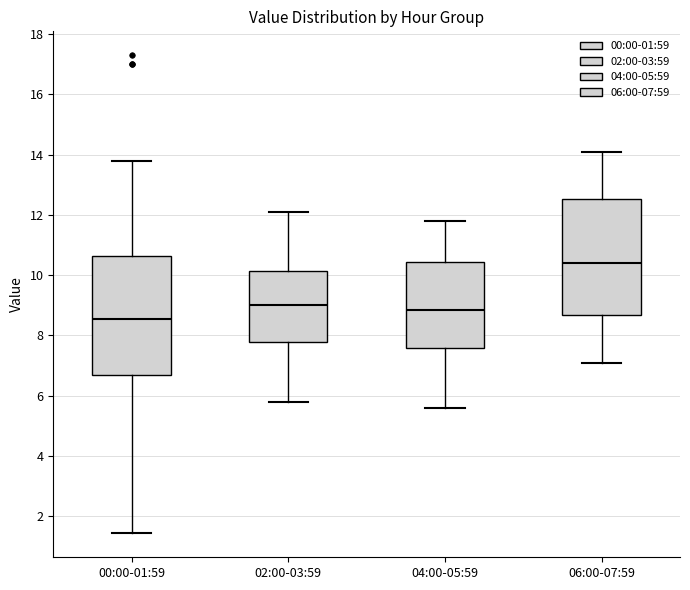

Where does the median line of the box for 02:00-03:59 sit on the y-axis? The values are not printed on the chart, so give them approximately, as read against the axis.

9.0